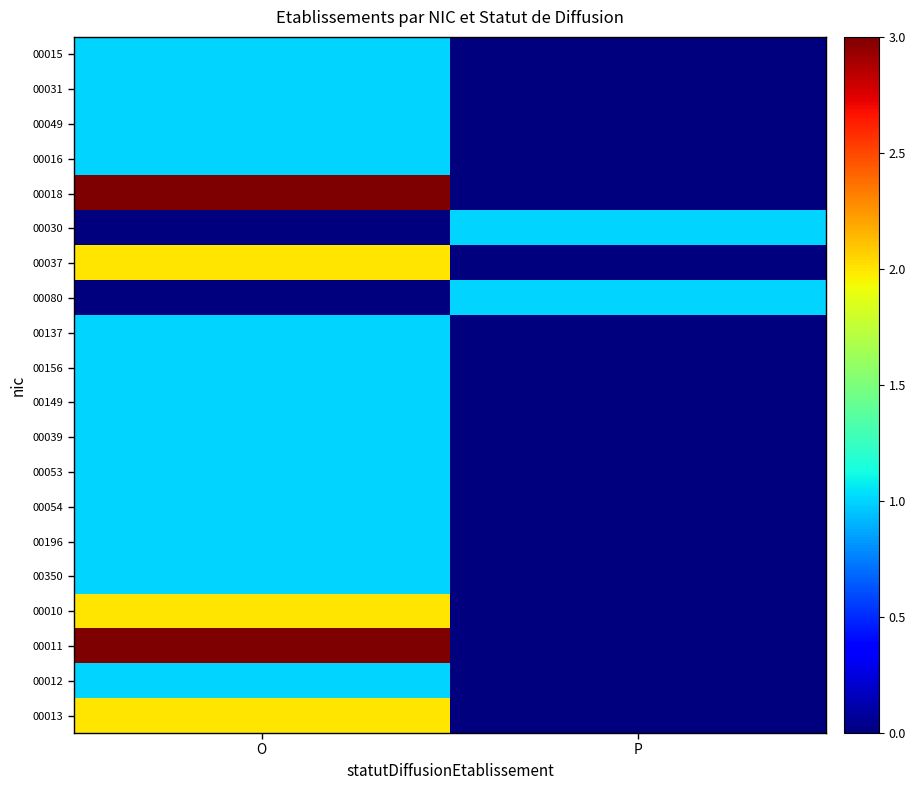

At P, list the series in order from largest to smallest.

00030, 00080, 00015, 00031, 00049, 00016, 00018, 00037, 00137, 00156, 00149, 00039, 00053, 00054, 00196, 00350, 00010, 00011, 00012, 00013